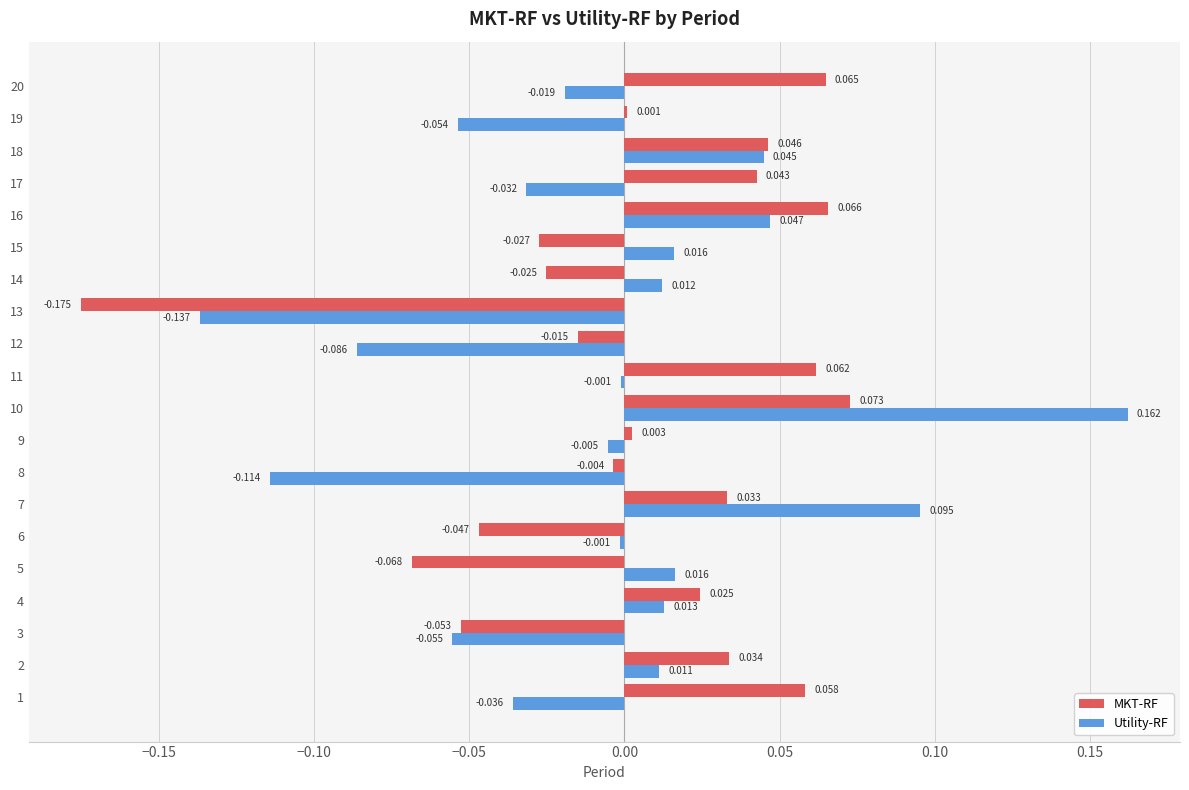

Is the value of Utility-RF at 8 greater than the value of MKT-RF at 7?

No